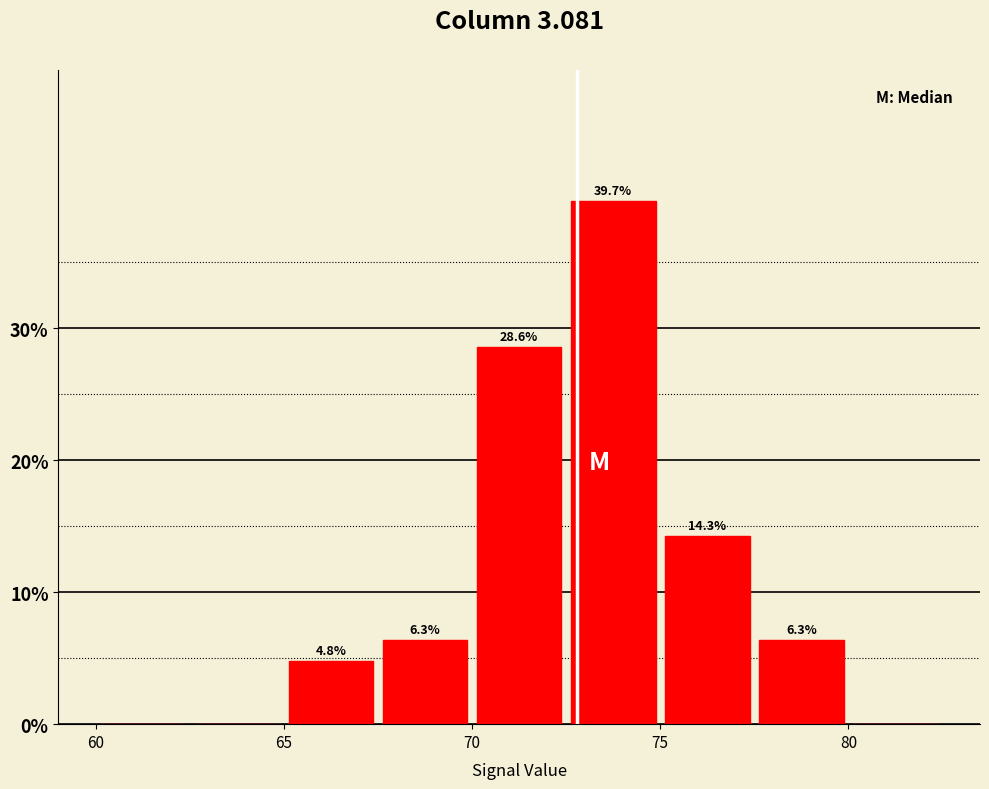

Over which range of the x-axis is the bar tallest?

72.5 to 75.0